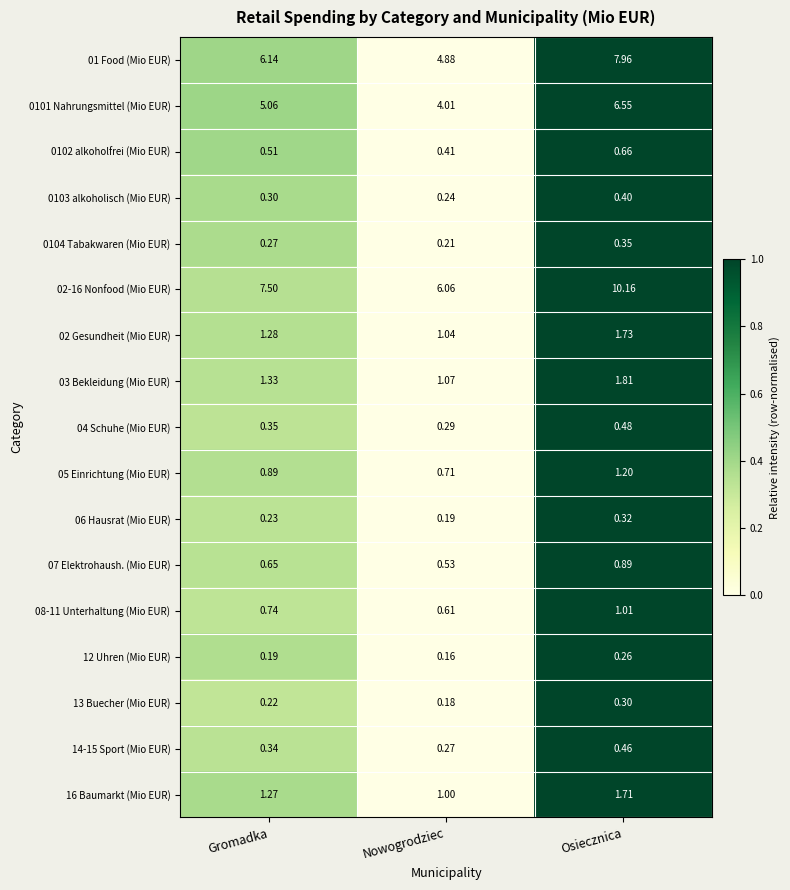

List the series in order of their peak value, lowest first.

12 Uhren (Mio EUR), 13 Buecher (Mio EUR), 06 Hausrat (Mio EUR), 0104 Tabakwaren (Mio EUR), 0103 alkoholisch (Mio EUR), 14-15 Sport (Mio EUR), 04 Schuhe (Mio EUR), 0102 alkoholfrei (Mio EUR), 07 Elektrohaush. (Mio EUR), 08-11 Unterhaltung (Mio EUR), 05 Einrichtung (Mio EUR), 16 Baumarkt (Mio EUR), 02 Gesundheit (Mio EUR), 03 Bekleidung (Mio EUR), 0101 Nahrungsmittel (Mio EUR), 01 Food (Mio EUR), 02-16 Nonfood (Mio EUR)